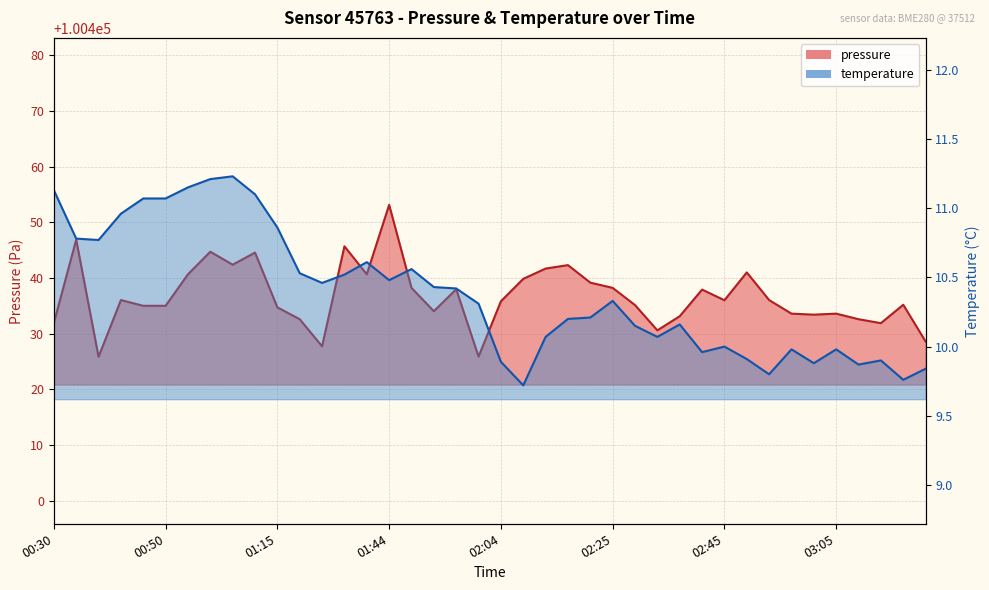

What is the total value across all series at 01:44?

100463.6